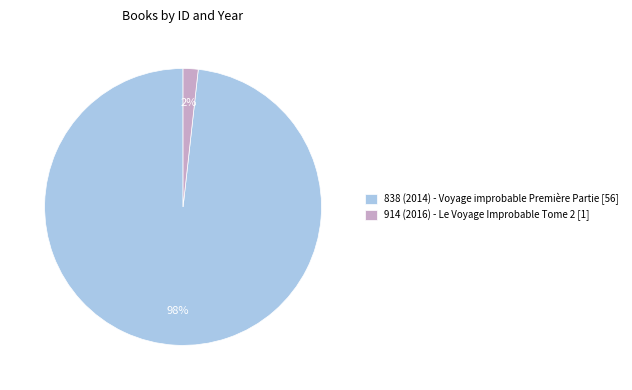

Which category has the smallest portion of the pie?

914 (2016) - Le Voyage Improbable Tome 2